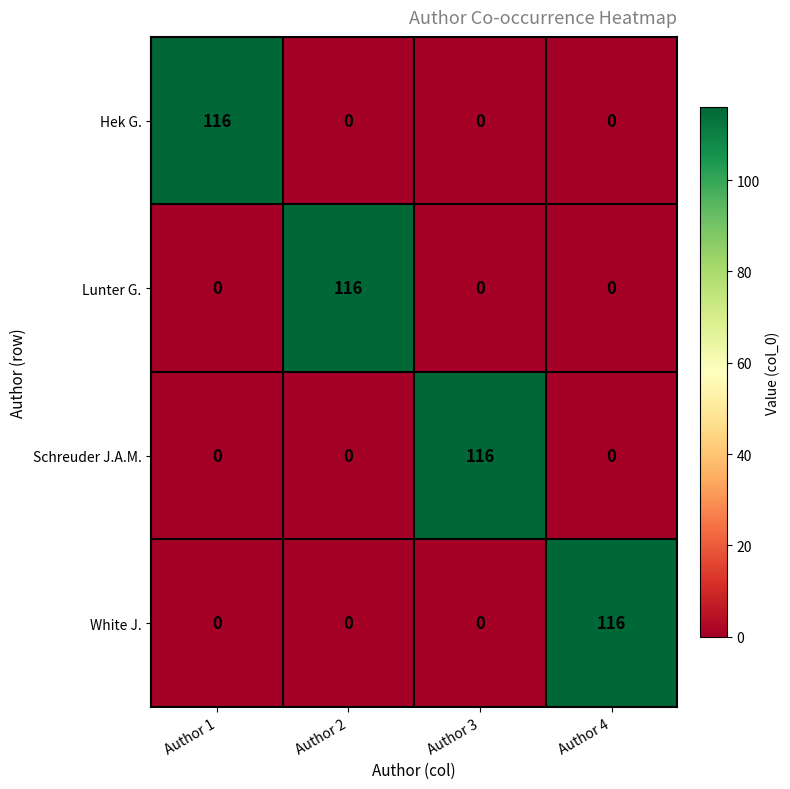

What is the sum of all Hek G. values?

116